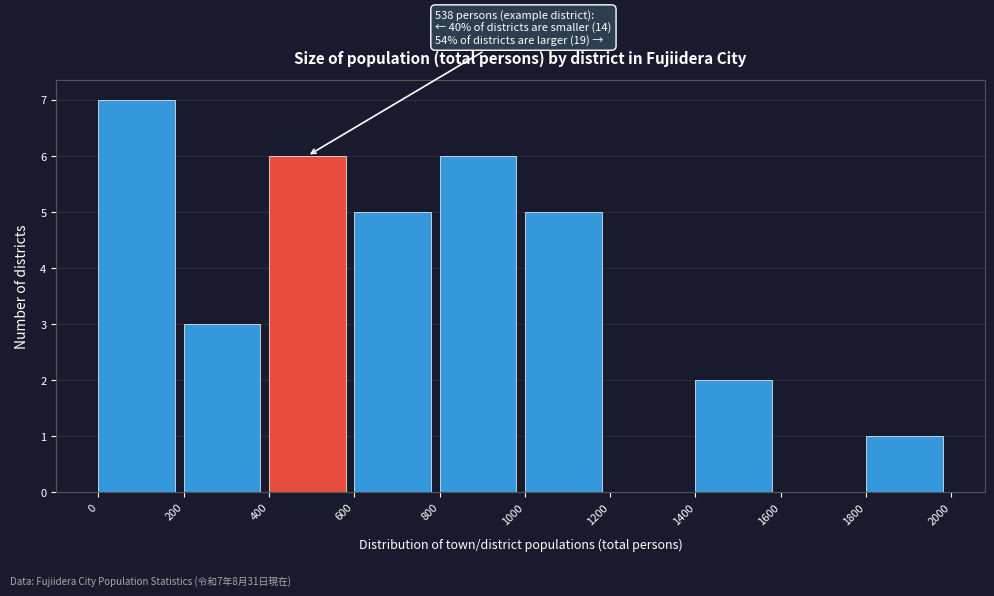

Over which range of the x-axis is the bar tallest?

0 to 200